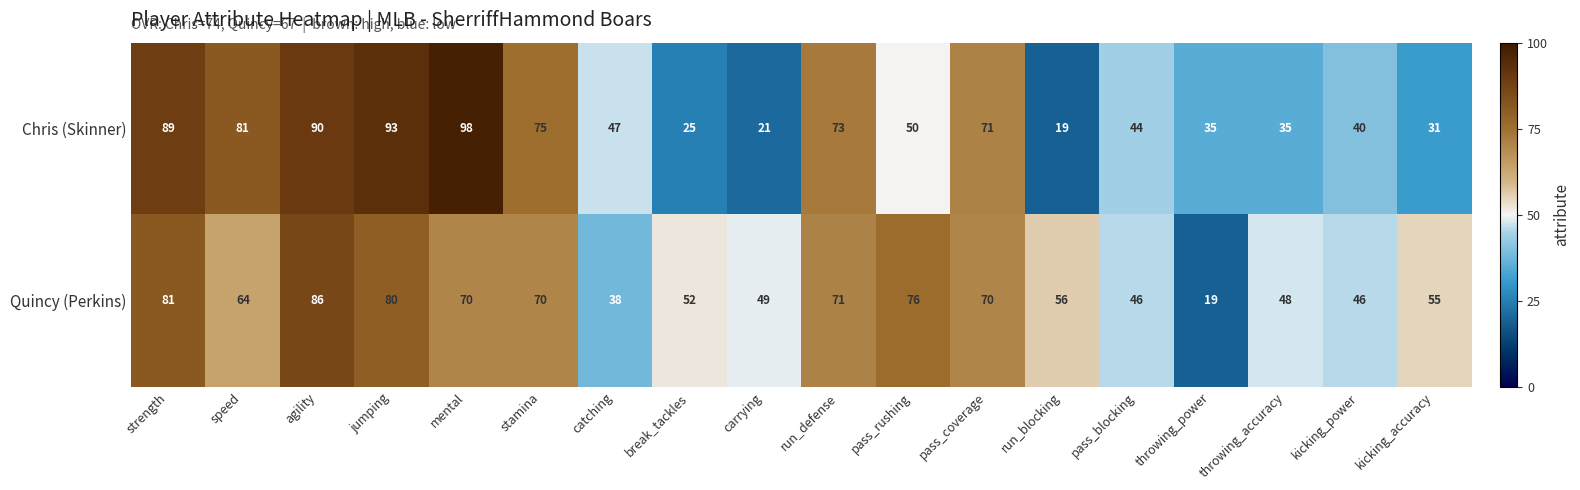

What is the sum of the Chris (Skinner) values at catching and pass_blocking?

91